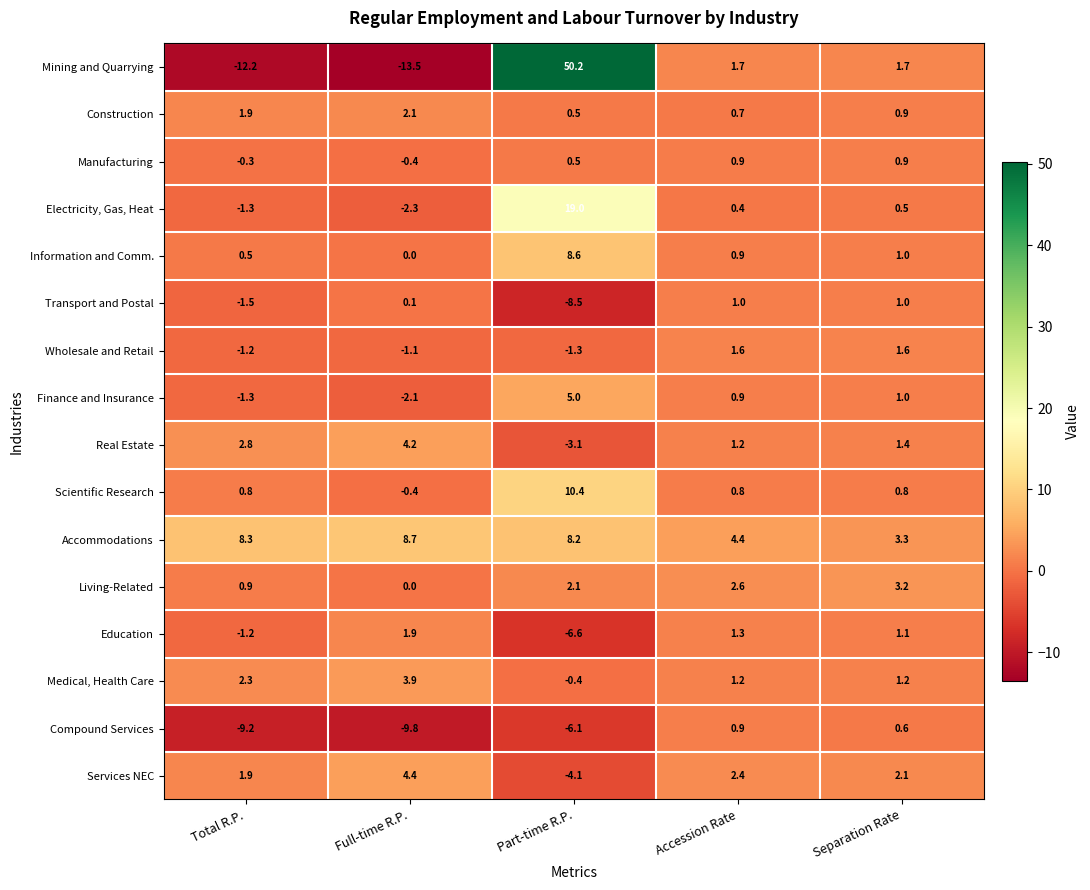

Between Total R.P. and Accession Rate, which series saw the biggest shift?

Mining and Quarrying